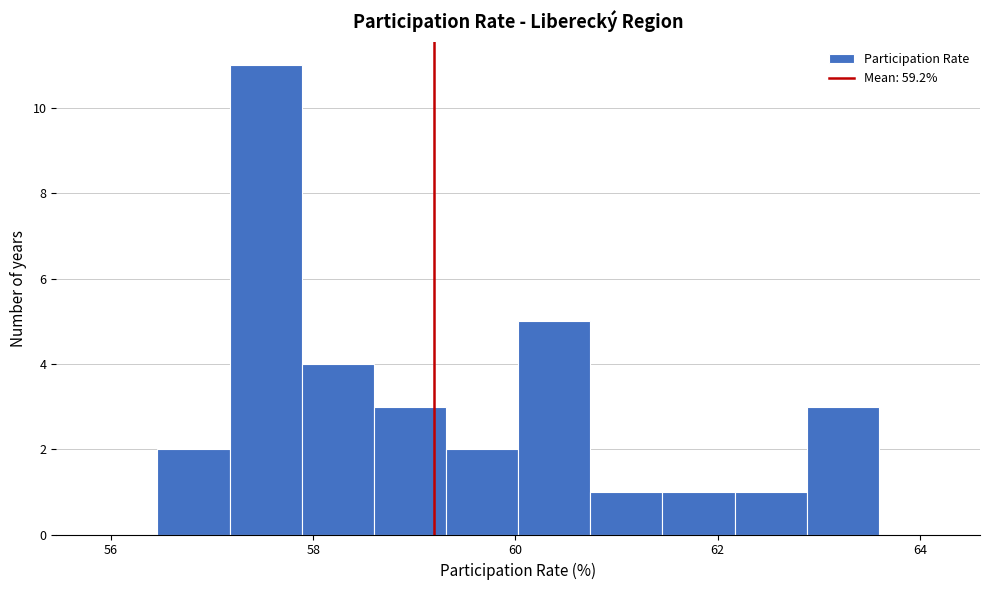

Around what value on the x-axis is the tallest bar? Give the approximate position of its centre, as read against the axis.

57.6